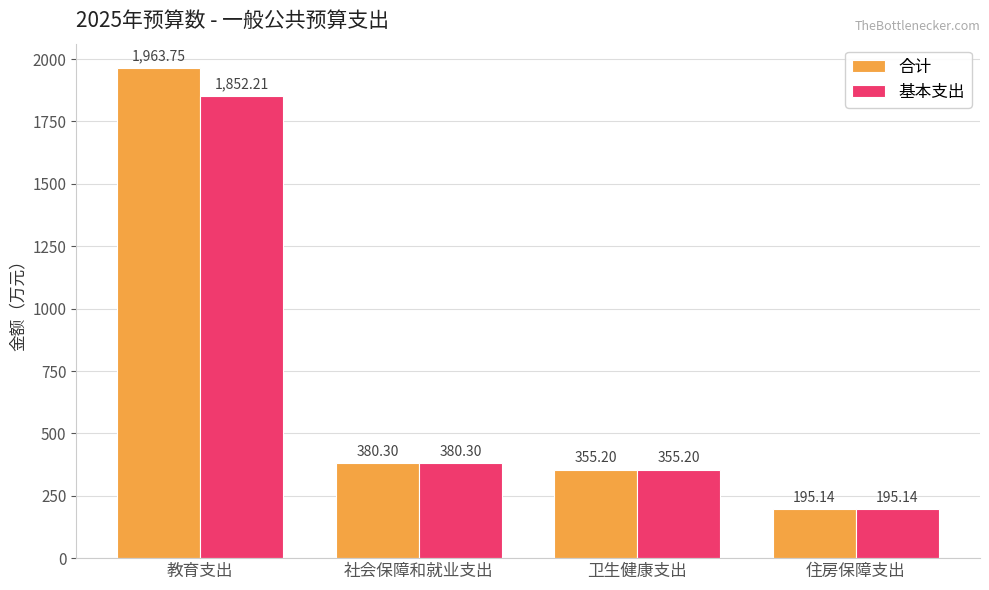

How many data points in 基本支出 are less than 380?

2